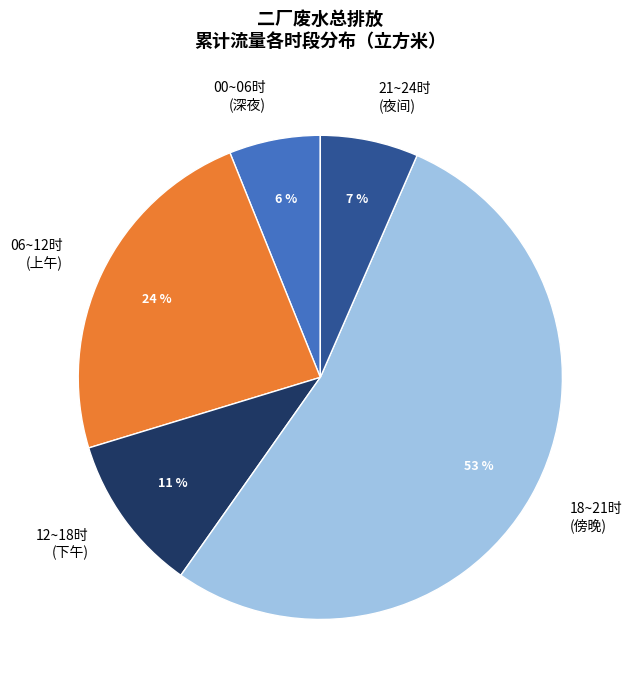

To the nearest percent, what portion does 12~18时 (下午) represent?

11%